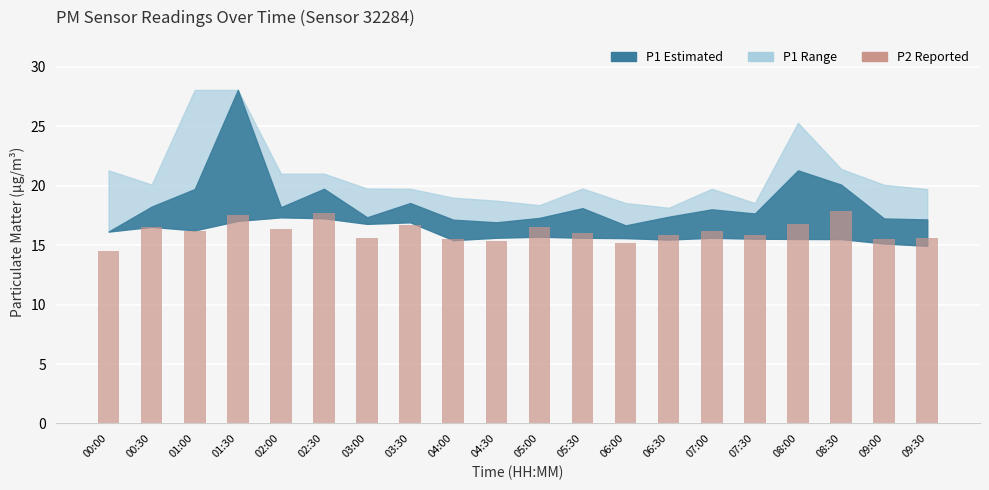

Are the bars horizontal?

No